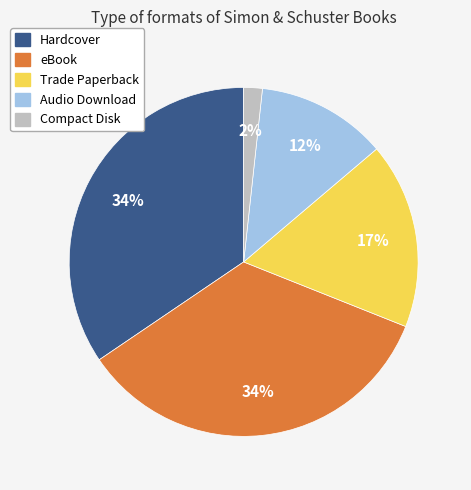

To the nearest percent, what is the combined percentage of Hardcover and Trade Paperback?

52%